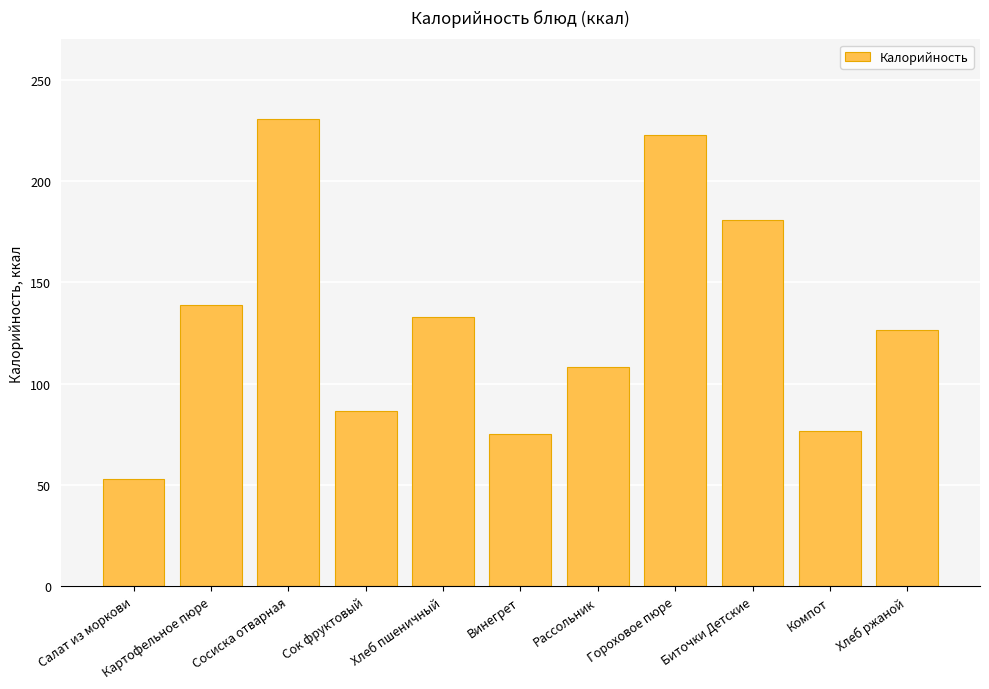

Which has a higher value, Сосиска отварная or Салат из моркови?

Сосиска отварная